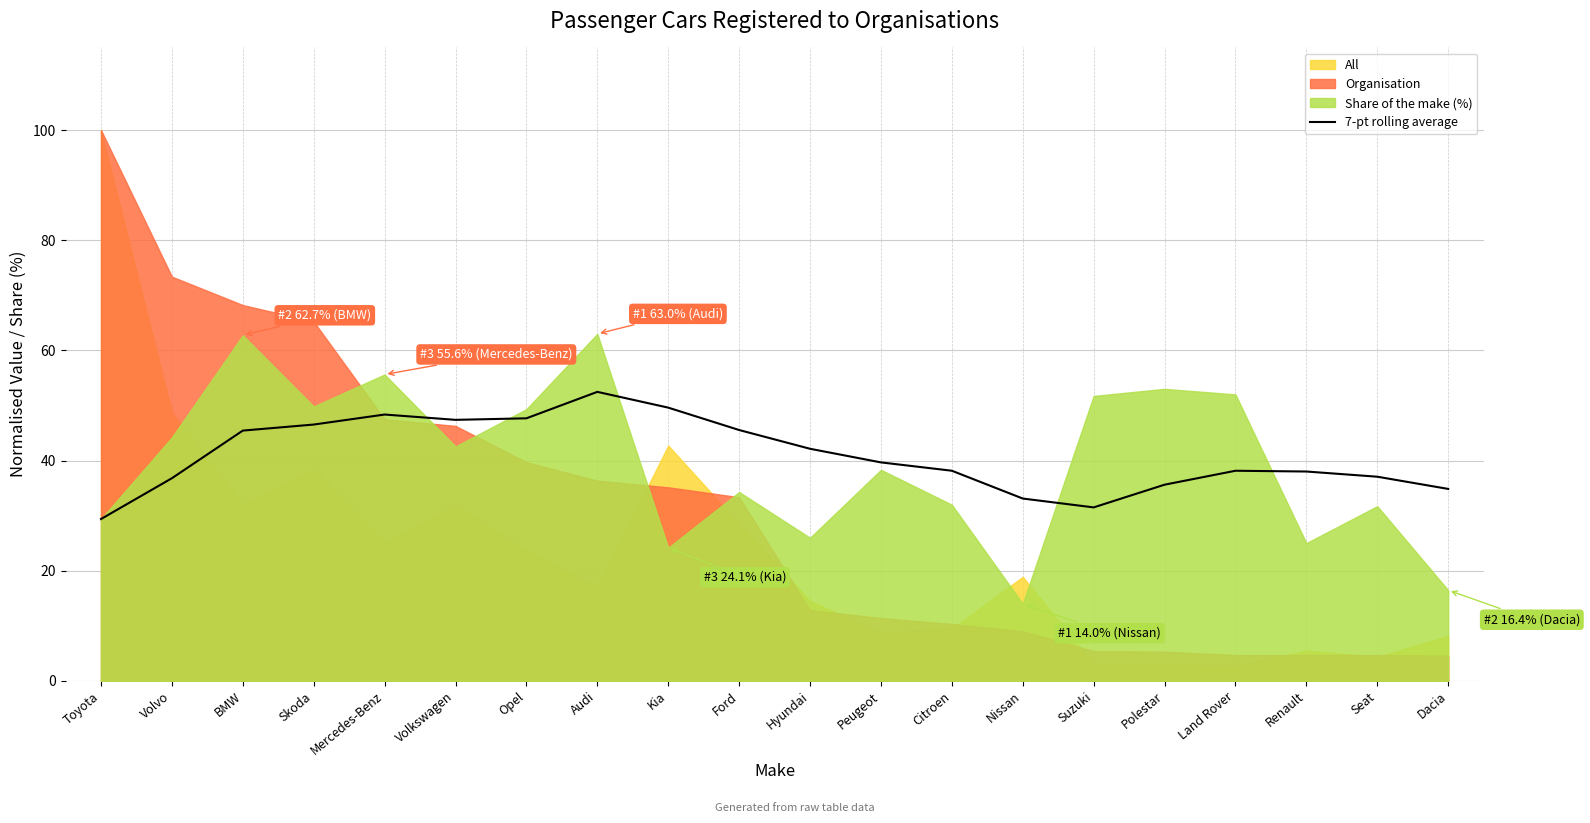

Where is the first local minimum?

Volkswagen